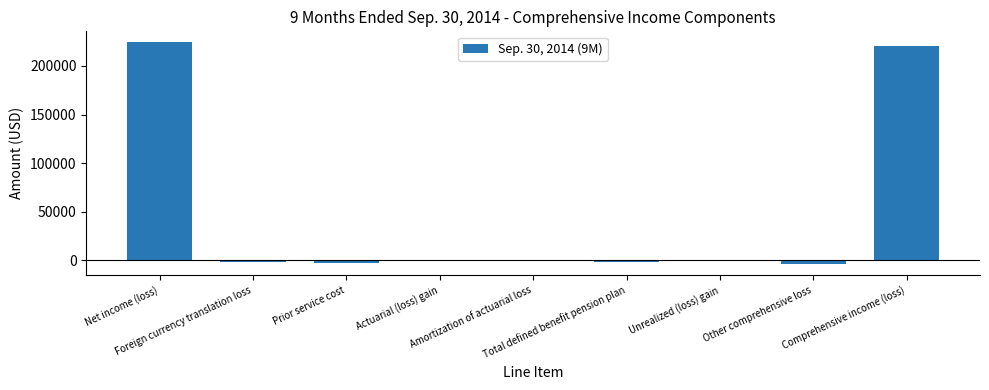

Where does the data first go above -75?

Net income (loss)